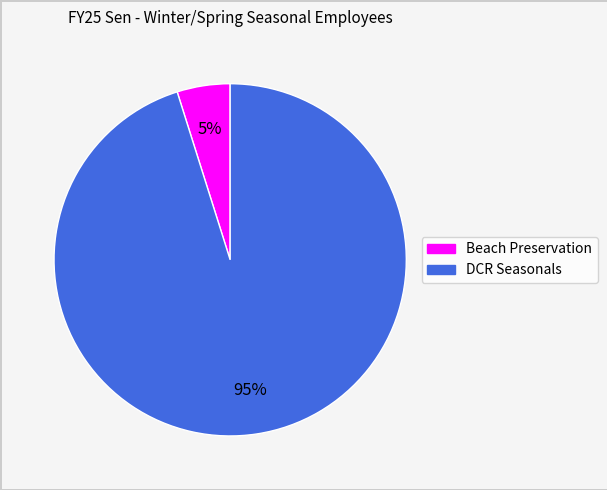

Between Beach Preservation and DCR Seasonals, which is larger?

DCR Seasonals